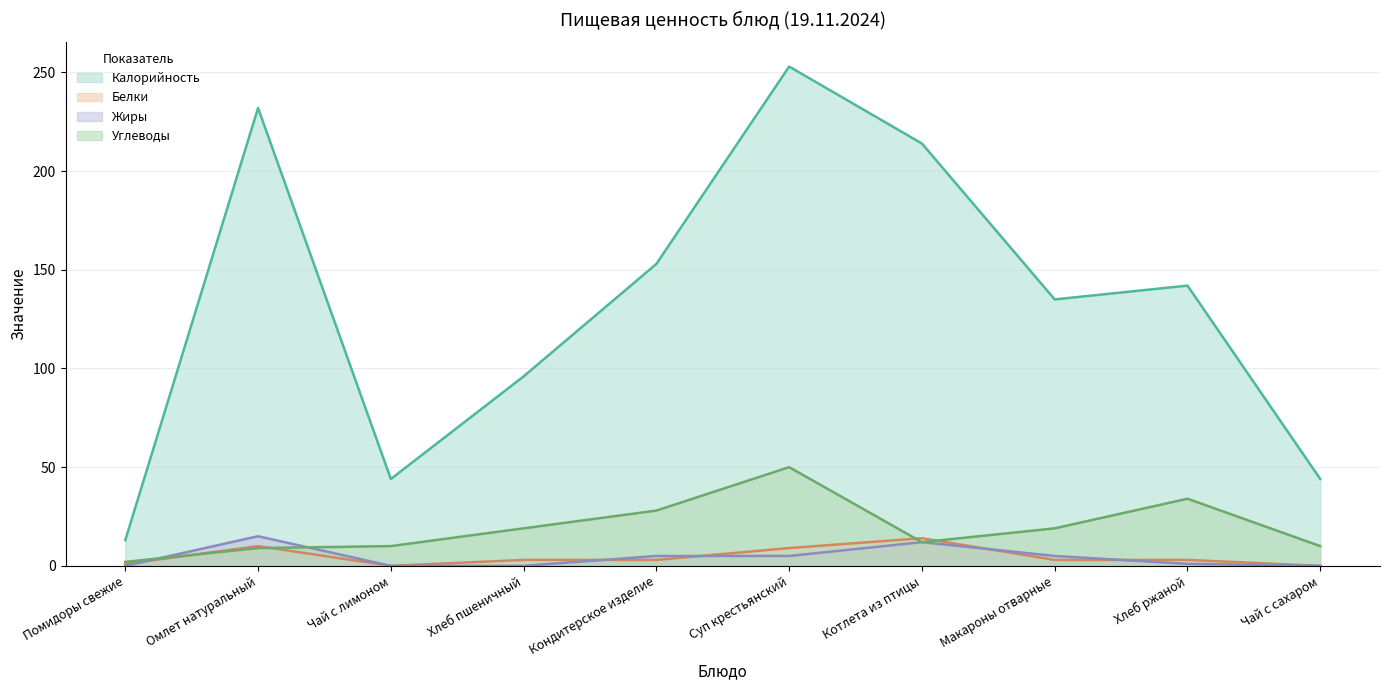

Where do Жиры and Углеводы first cross each other?

Помидоры свежие and Омлет натуральный